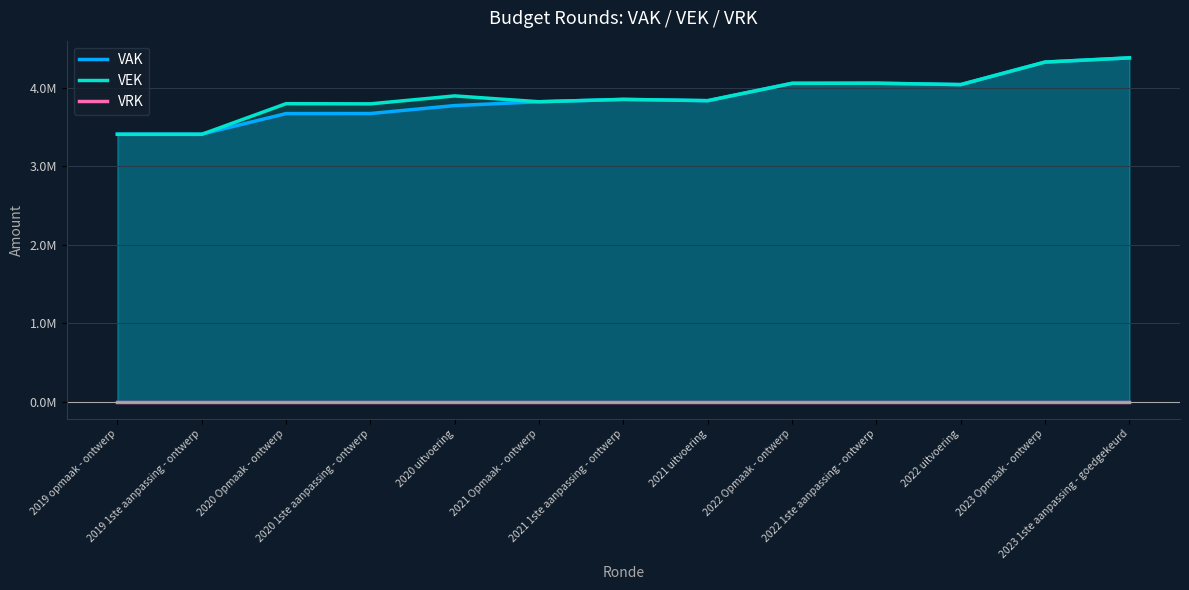

Which category has the highest value in the VAK series?

2023 1ste aanpassing - goedgekeurd